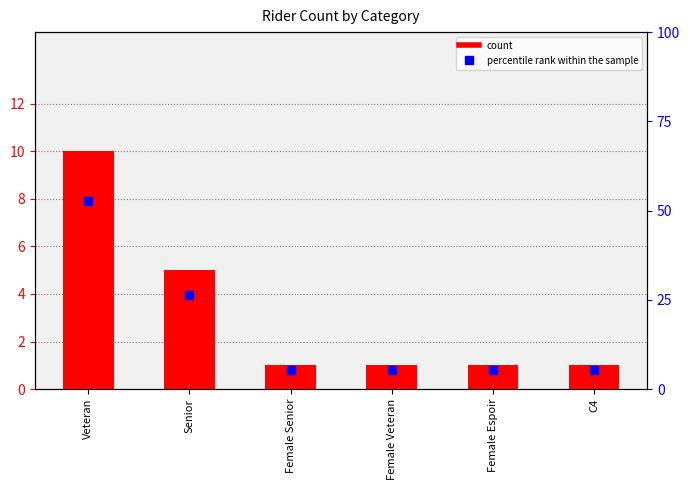

At which category is the sum across all series the highest?

Veteran